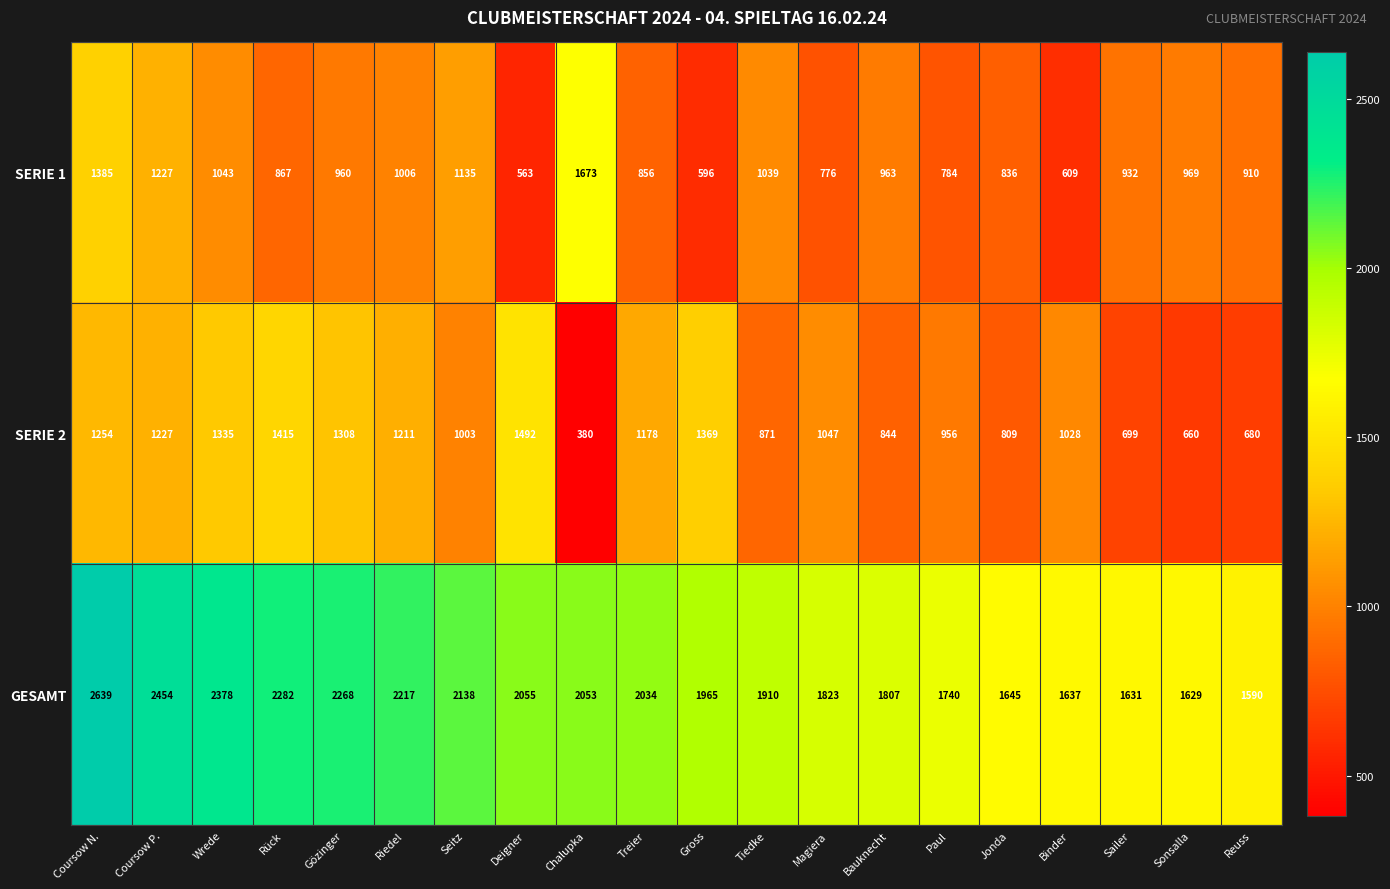

What is the difference between the highest and lowest values at Gross?

1369